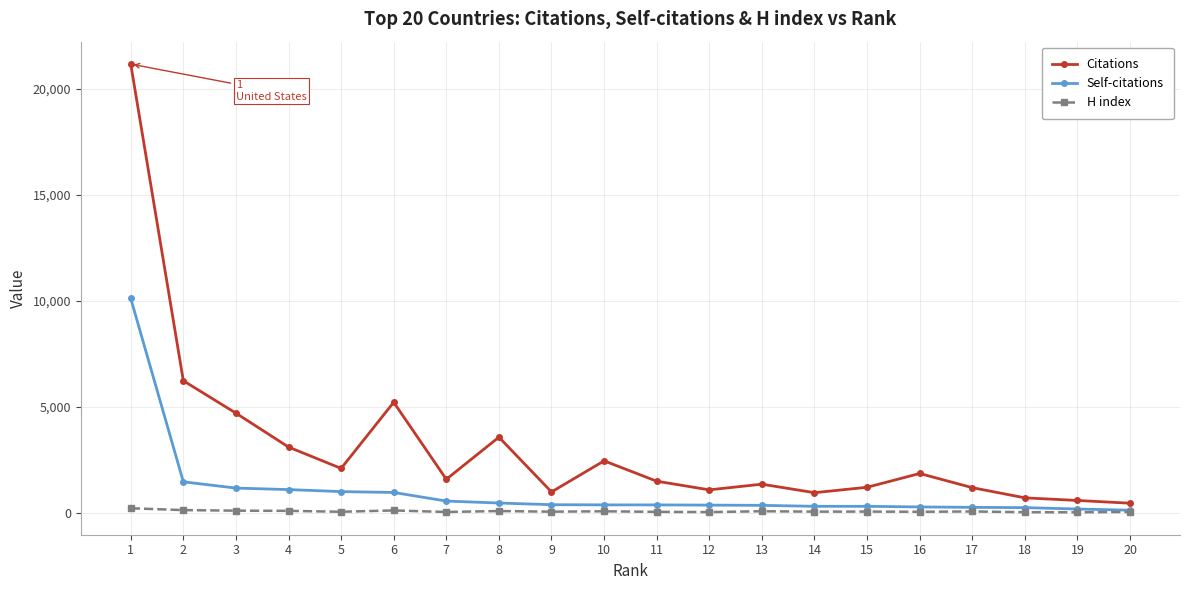

Between 2 and 11, which series saw the biggest shift?

Citations